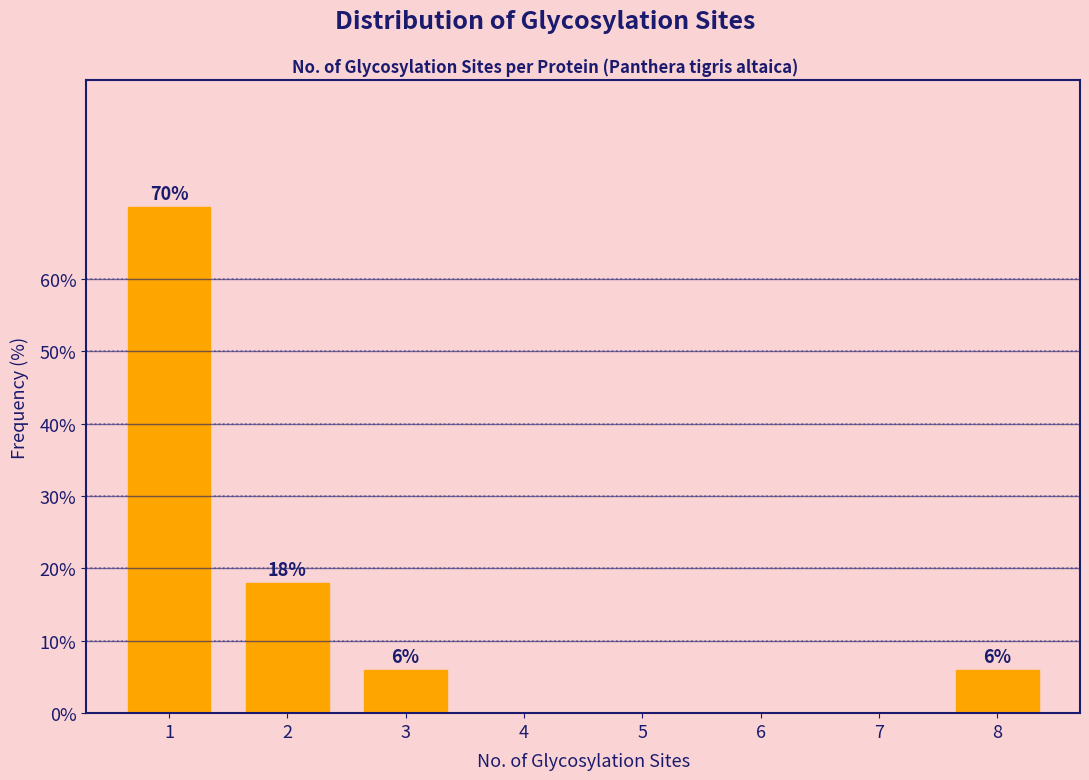

Reading left to right, what are all the values shown in this chart?

1=70	2=18	3=6	4=0	5=0	6=0	7=0	8=6